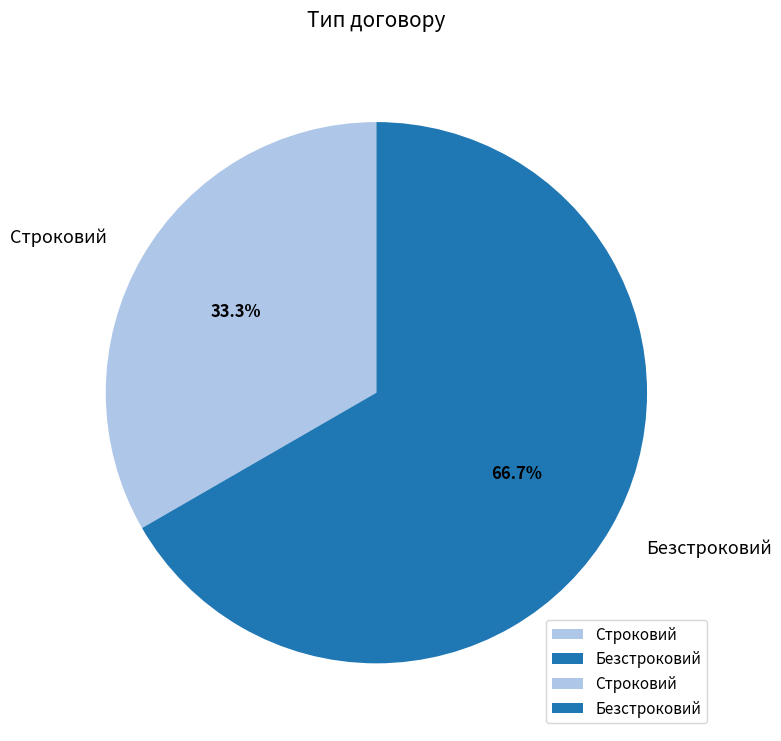

Is it true that Строковий is 27% of the pie?

False